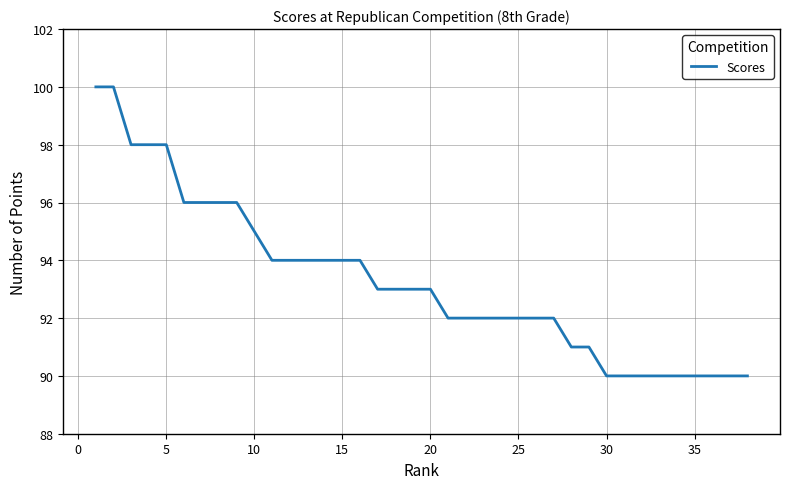

What is the smallest value displayed?

90